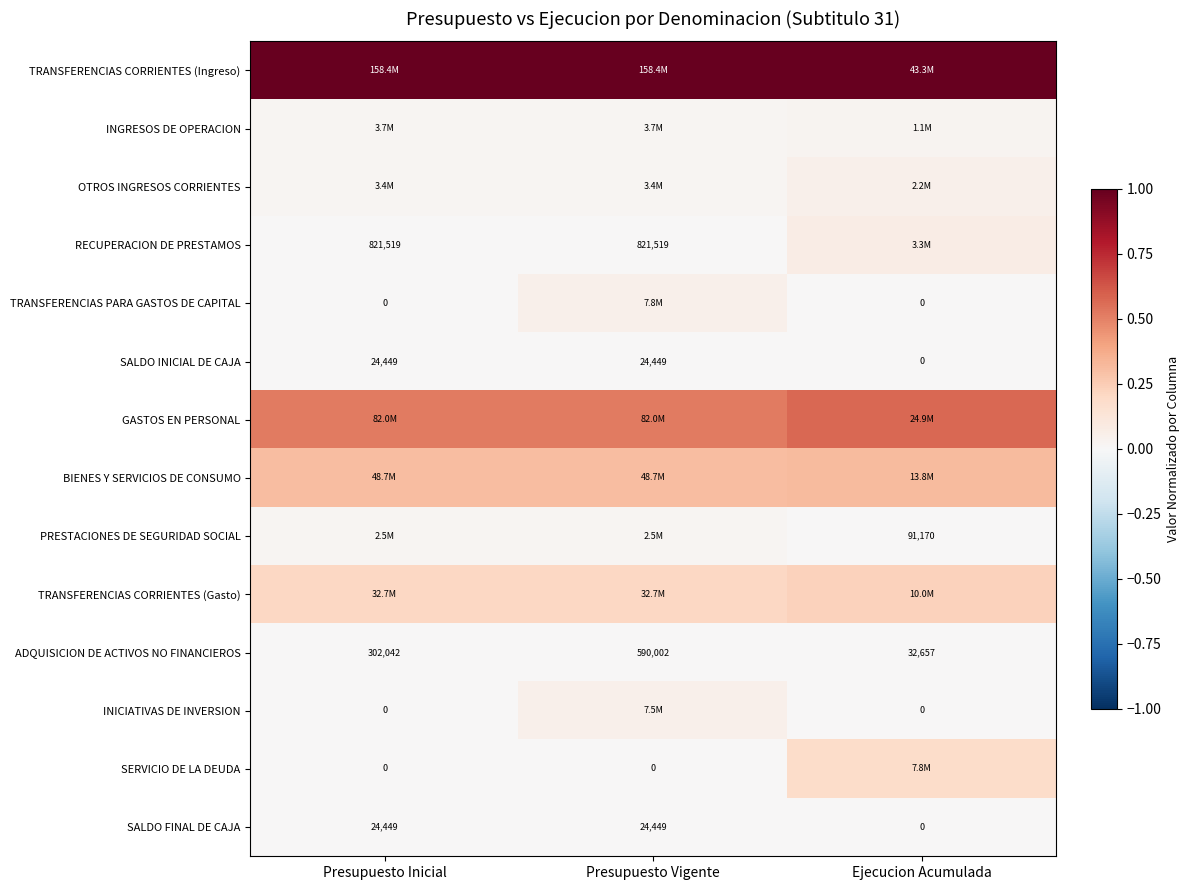

Between Presupuesto Inicial and Presupuesto Vigente, which series saw the biggest shift?

TRANSFERENCIAS PARA GASTOS DE CAPITAL